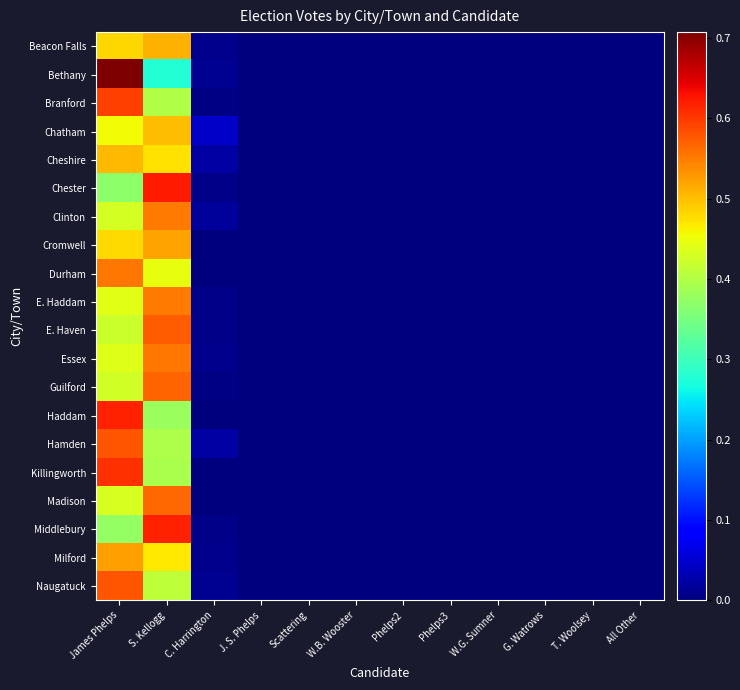

Reading right to left, list all the values displayed in this chart.

Beacon Falls: All Other=0.0	T. Woolsey=0.0	G. Watrows=0.0	W.G. Sumner=0.0	Phelps3=0.0	Phelps2=0.0	W.B. Wooster=0.0	Scattering=0.0	J. S. Phelps=0.0	C. Harrington=0.0	S. Kellogg=0.5	James Phelps=0.5
Bethany: All Other=0.0	T. Woolsey=0.0	G. Watrows=0.0	W.G. Sumner=0.0	Phelps3=0.0	Phelps2=0.0	W.B. Wooster=0.0	Scattering=0.0	J. S. Phelps=0.0	C. Harrington=0.0	S. Kellogg=0.3	James Phelps=0.7
Branford: All Other=0.0	T. Woolsey=0.0	G. Watrows=0.0	W.G. Sumner=0.0	Phelps3=0.0	Phelps2=0.0	W.B. Wooster=0.0	Scattering=0.0	J. S. Phelps=0.0	C. Harrington=0.0	S. Kellogg=0.4	James Phelps=0.6
Chatham: All Other=0.0	T. Woolsey=0.0	G. Watrows=0.0	W.G. Sumner=0.0	Phelps3=0.0	Phelps2=0.0	W.B. Wooster=0.0	Scattering=0.0	J. S. Phelps=0.0	C. Harrington=0.0	S. Kellogg=0.5	James Phelps=0.5
Cheshire: All Other=0.0	T. Woolsey=0.0	G. Watrows=0.0	W.G. Sumner=0.0	Phelps3=0.0	Phelps2=0.0	W.B. Wooster=0.0	Scattering=0.0	J. S. Phelps=0.0	C. Harrington=0.0	S. Kellogg=0.5	James Phelps=0.5
Chester: All Other=0.0	T. Woolsey=0.0	G. Watrows=0.0	W.G. Sumner=0.0	Phelps3=0.0	Phelps2=0.0	W.B. Wooster=0.0	Scattering=0.0	J. S. Phelps=0.0	C. Harrington=0.0	S. Kellogg=0.6	James Phelps=0.4
Clinton: All Other=0.0	T. Woolsey=0.0	G. Watrows=0.0	W.G. Sumner=0.0	Phelps3=0.0	Phelps2=0.0	W.B. Wooster=0.0	Scattering=0.0	J. S. Phelps=0.0	C. Harrington=0.0	S. Kellogg=0.6	James Phelps=0.4
Cromwell: All Other=0.0	T. Woolsey=0.0	G. Watrows=0.0	W.G. Sumner=0.0	Phelps3=0.0	Phelps2=0.0	W.B. Wooster=0.0	Scattering=0.0	J. S. Phelps=0.0	C. Harrington=0.0	S. Kellogg=0.5	James Phelps=0.5
Durham: All Other=0.0	T. Woolsey=0.0	G. Watrows=0.0	W.G. Sumner=0.0	Phelps3=0.0	Phelps2=0.0	W.B. Wooster=0.0	Scattering=0.0	J. S. Phelps=0.0	C. Harrington=0.0	S. Kellogg=0.4	James Phelps=0.6
E. Haddam: All Other=0.0	T. Woolsey=0.0	G. Watrows=0.0	W.G. Sumner=0.0	Phelps3=0.0	Phelps2=0.0	W.B. Wooster=0.0	Scattering=0.0	J. S. Phelps=0.0	C. Harrington=0.0	S. Kellogg=0.6	James Phelps=0.4
E. Haven: All Other=0.0	T. Woolsey=0.0	G. Watrows=0.0	W.G. Sumner=0.0	Phelps3=0.0	Phelps2=0.0	W.B. Wooster=0.0	Scattering=0.0	J. S. Phelps=0.0	C. Harrington=0.0	S. Kellogg=0.6	James Phelps=0.4
Essex: All Other=0.0	T. Woolsey=0.0	G. Watrows=0.0	W.G. Sumner=0.0	Phelps3=0.0	Phelps2=0.0	W.B. Wooster=0.0	Scattering=0.0	J. S. Phelps=0.0	C. Harrington=0.0	S. Kellogg=0.6	James Phelps=0.4
Guilford: All Other=0.0	T. Woolsey=0.0	G. Watrows=0.0	W.G. Sumner=0.0	Phelps3=0.0	Phelps2=0.0	W.B. Wooster=0.0	Scattering=0.0	J. S. Phelps=0.0	C. Harrington=0.0	S. Kellogg=0.6	James Phelps=0.4
Haddam: All Other=0.0	T. Woolsey=0.0	G. Watrows=0.0	W.G. Sumner=0.0	Phelps3=0.0	Phelps2=0.0	W.B. Wooster=0.0	Scattering=0.0	J. S. Phelps=0.0	C. Harrington=0.0	S. Kellogg=0.4	James Phelps=0.6
Hamden: All Other=0.0	T. Woolsey=0.0	G. Watrows=0.0	W.G. Sumner=0.0	Phelps3=0.0	Phelps2=0.0	W.B. Wooster=0.0	Scattering=0.0	J. S. Phelps=0.0	C. Harrington=0.0	S. Kellogg=0.4	James Phelps=0.6
Killingworth: All Other=0.0	T. Woolsey=0.0	G. Watrows=0.0	W.G. Sumner=0.0	Phelps3=0.0	Phelps2=0.0	W.B. Wooster=0.0	Scattering=0.0	J. S. Phelps=0.0	C. Harrington=0.0	S. Kellogg=0.4	James Phelps=0.6
Madison: All Other=0.0	T. Woolsey=0.0	G. Watrows=0.0	W.G. Sumner=0.0	Phelps3=0.0	Phelps2=0.0	W.B. Wooster=0.0	Scattering=0.0	J. S. Phelps=0.0	C. Harrington=0.0	S. Kellogg=0.6	James Phelps=0.4
Middlebury: All Other=0.0	T. Woolsey=0.0	G. Watrows=0.0	W.G. Sumner=0.0	Phelps3=0.0	Phelps2=0.0	W.B. Wooster=0.0	Scattering=0.0	J. S. Phelps=0.0	C. Harrington=0.0	S. Kellogg=0.6	James Phelps=0.4
Milford: All Other=0.0	T. Woolsey=0.0	G. Watrows=0.0	W.G. Sumner=0.0	Phelps3=0.0	Phelps2=0.0	W.B. Wooster=0.0	Scattering=0.0	J. S. Phelps=0.0	C. Harrington=0.0	S. Kellogg=0.5	James Phelps=0.5
Naugatuck: All Other=0.0	T. Woolsey=0.0	G. Watrows=0.0	W.G. Sumner=0.0	Phelps3=0.0	Phelps2=0.0	W.B. Wooster=0.0	Scattering=0.0	J. S. Phelps=0.0	C. Harrington=0.0	S. Kellogg=0.4	James Phelps=0.6